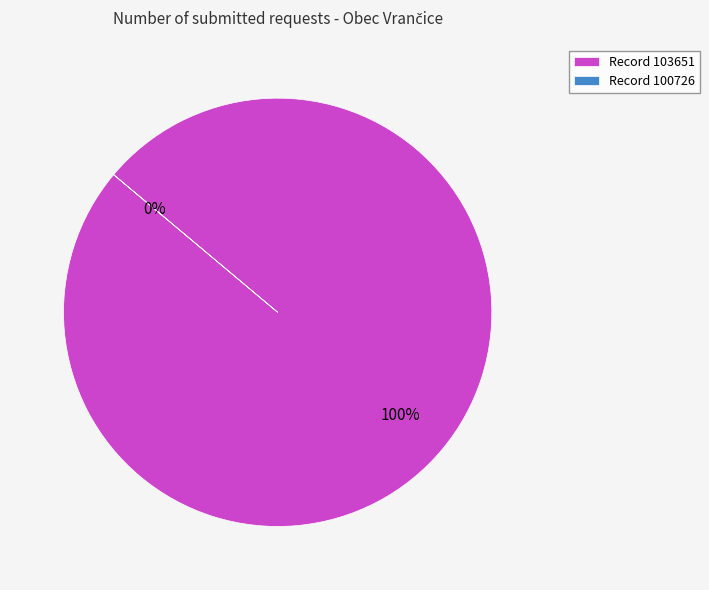

To the nearest percent, what is the combined percentage of 100726 and 103651?

100%